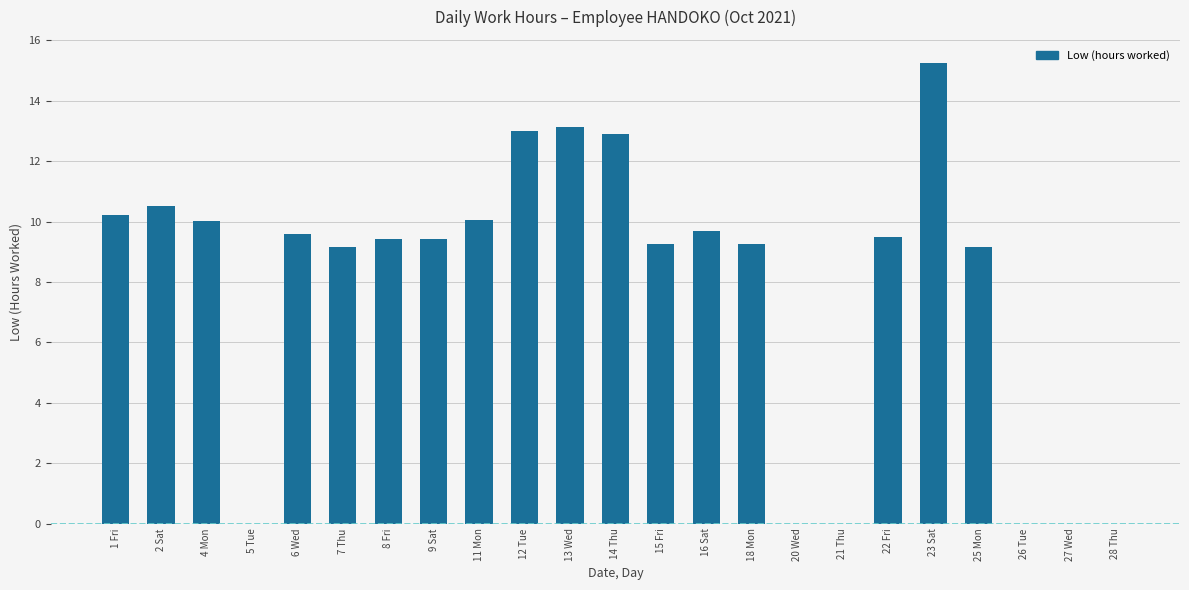

What is the sum of the values at 4 Mon and 11 Mon?

20.1